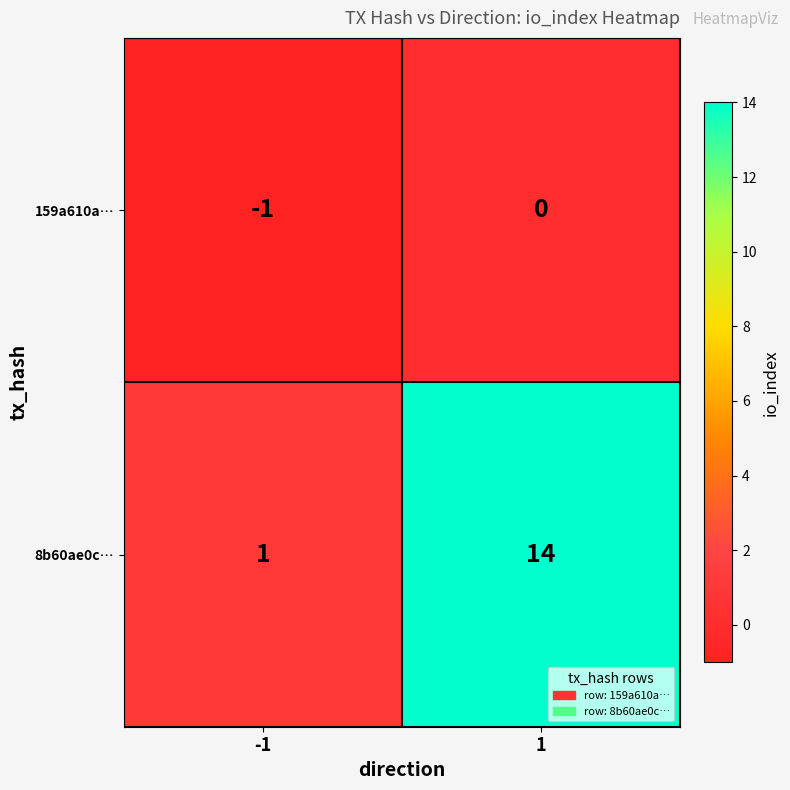

The 8b60ae0c… series shows 1 at -1. True or false?

True